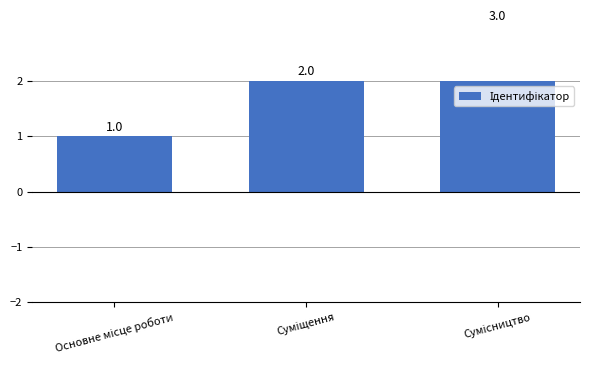

Rank the categories by value from highest to lowest.

Сумісництво, Суміщення, Основне місце роботи